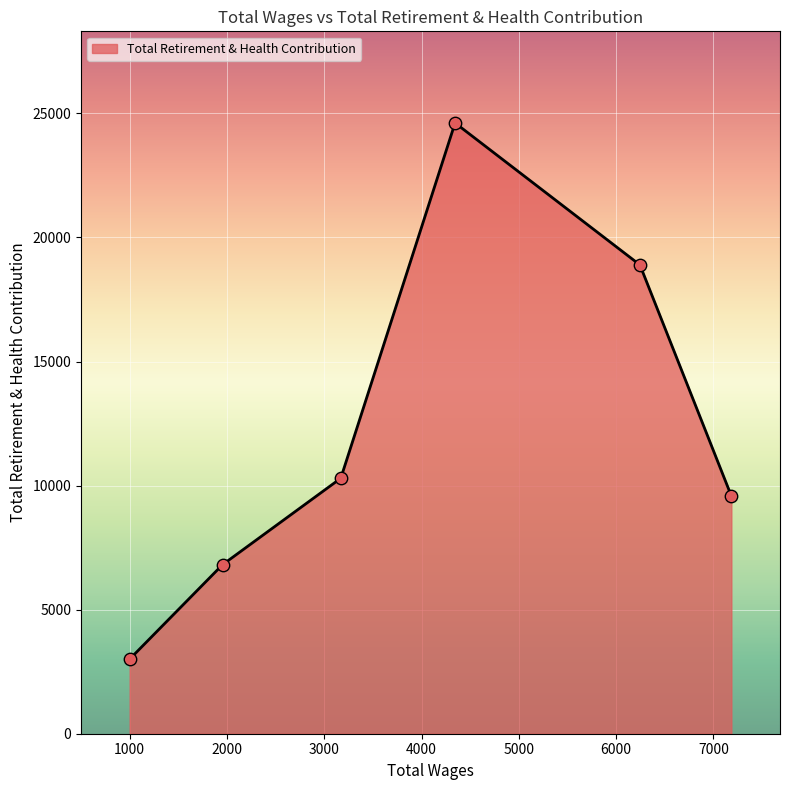

What is the sum of all values?

73202